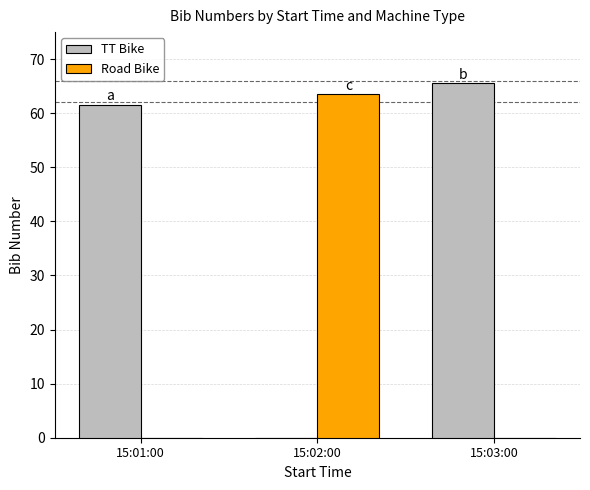

The value of TT Bike at 15:02:00 is -21.0. True or false?

False